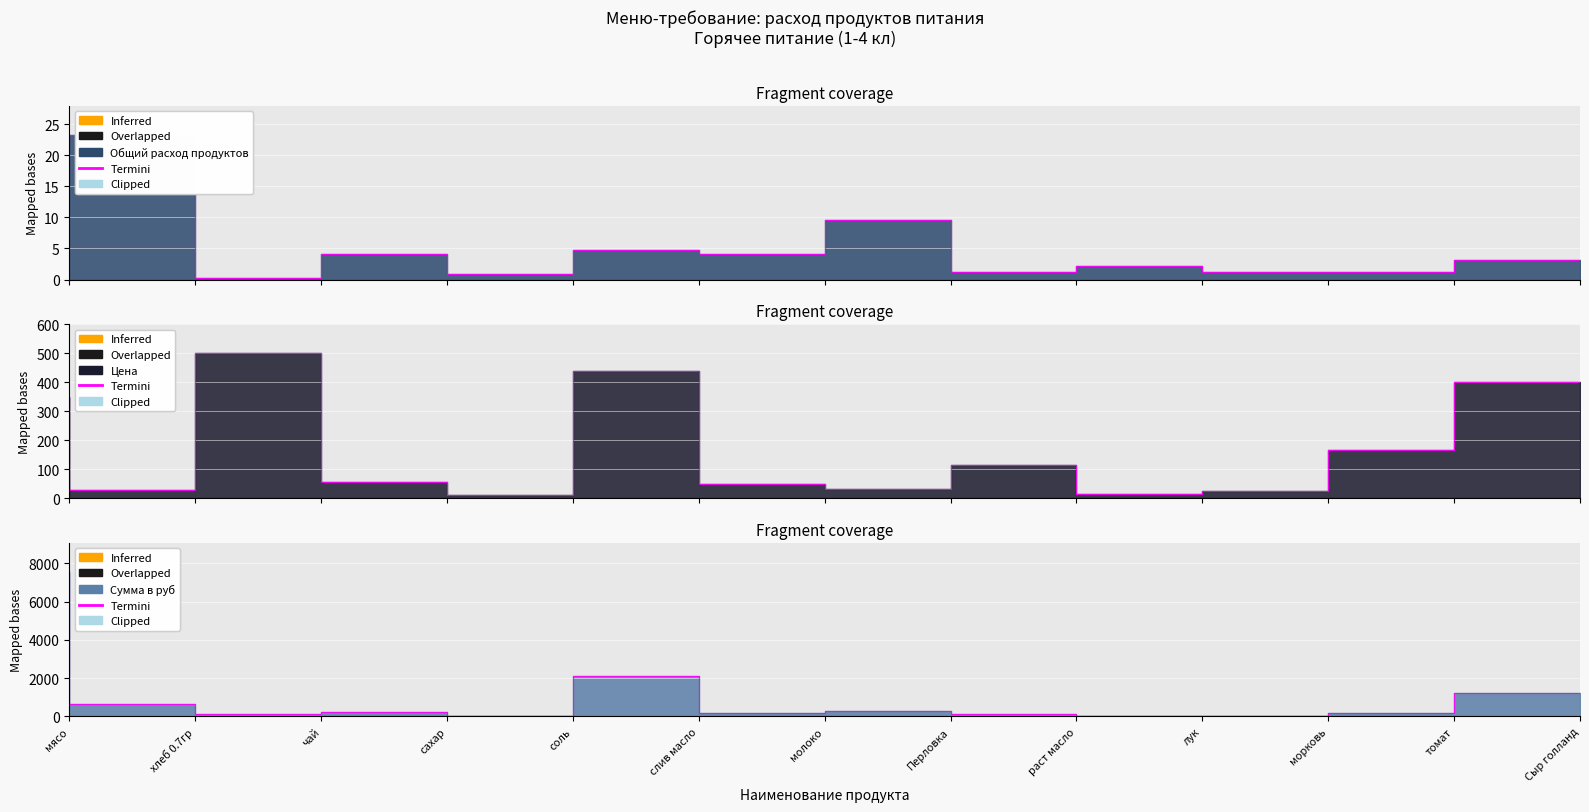

Between молоко and слив масло, which is larger?

слив масло